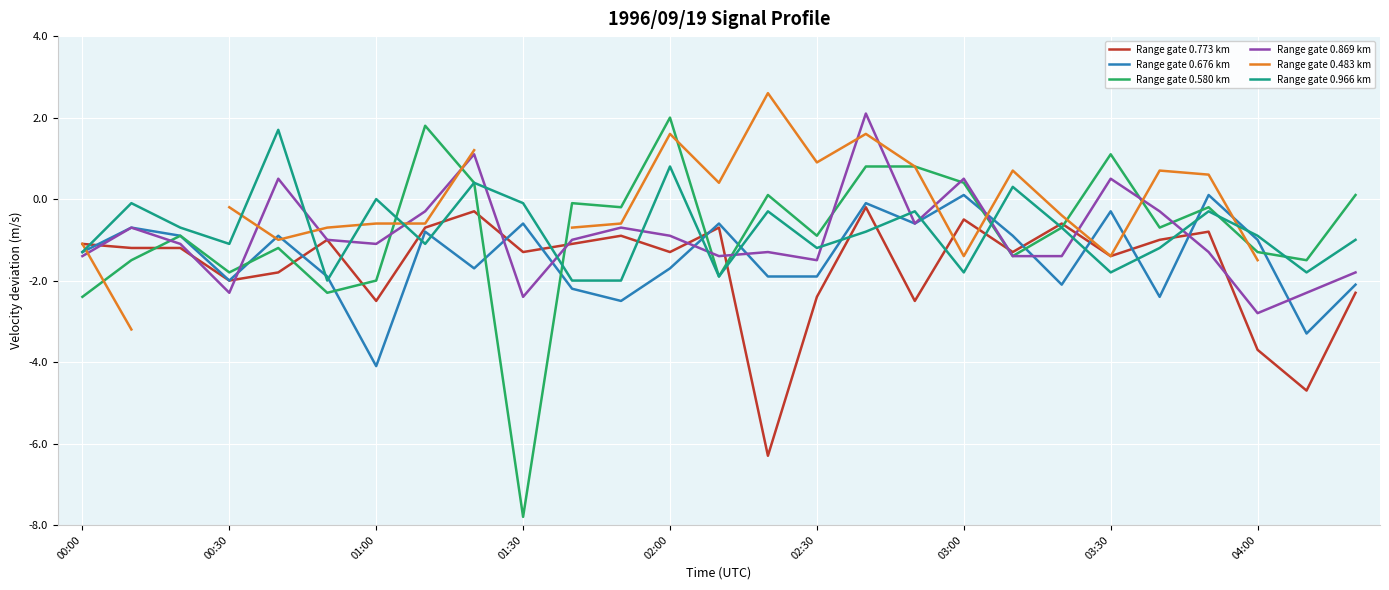

True or false: Range gate 0.773 km has a value of -3.7 at 01:00.

False